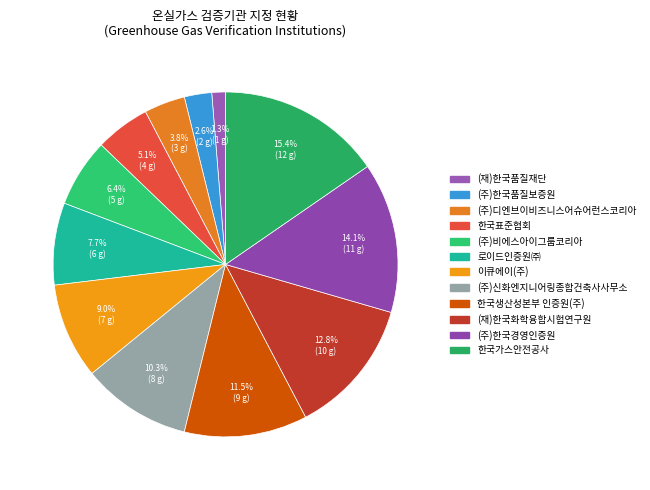

Which slice is the smallest?

(재)한국품질재단